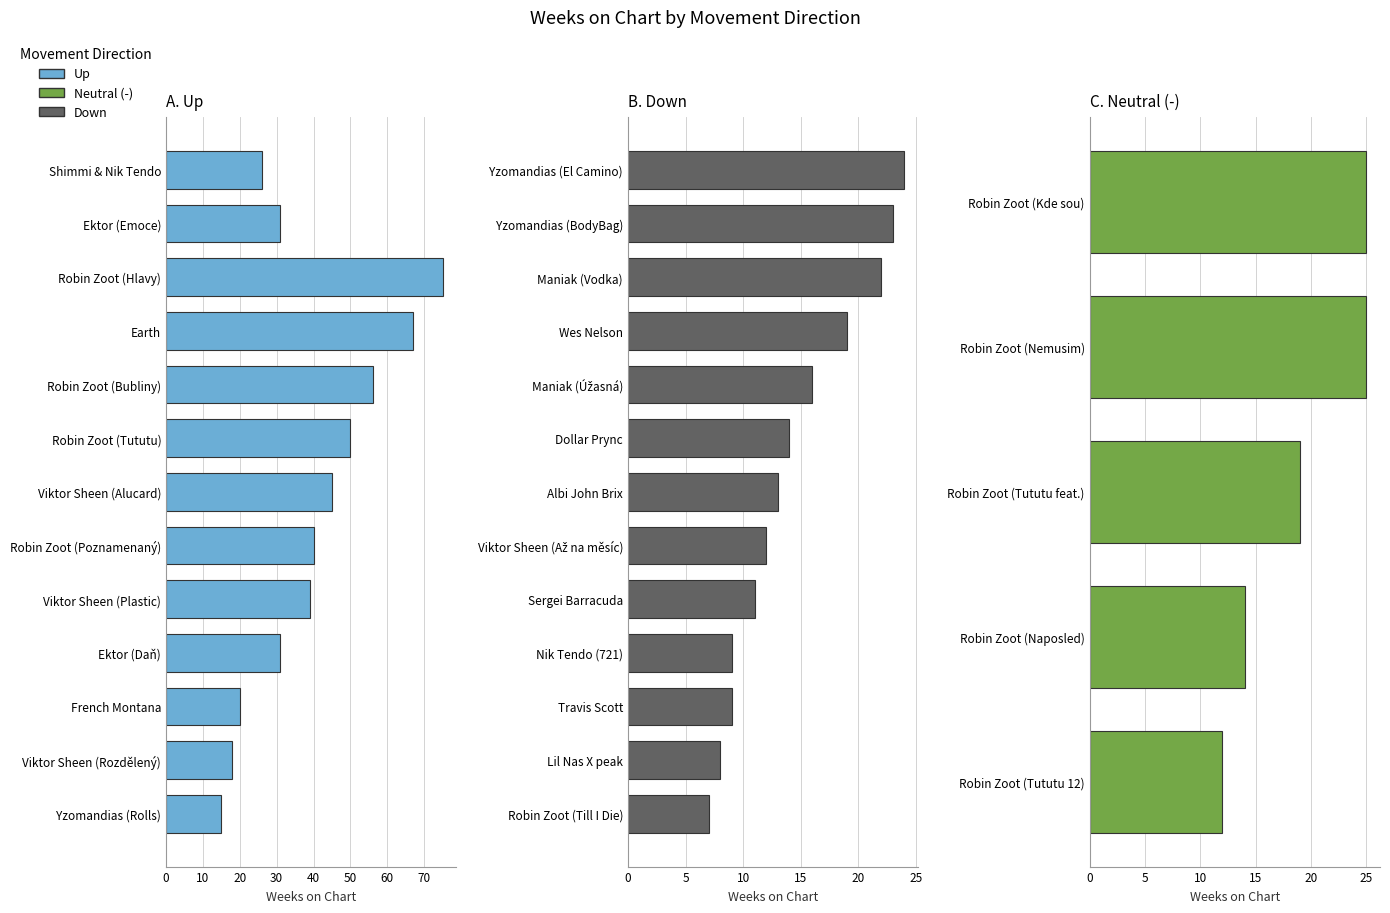

What is the minimum value for down?

7